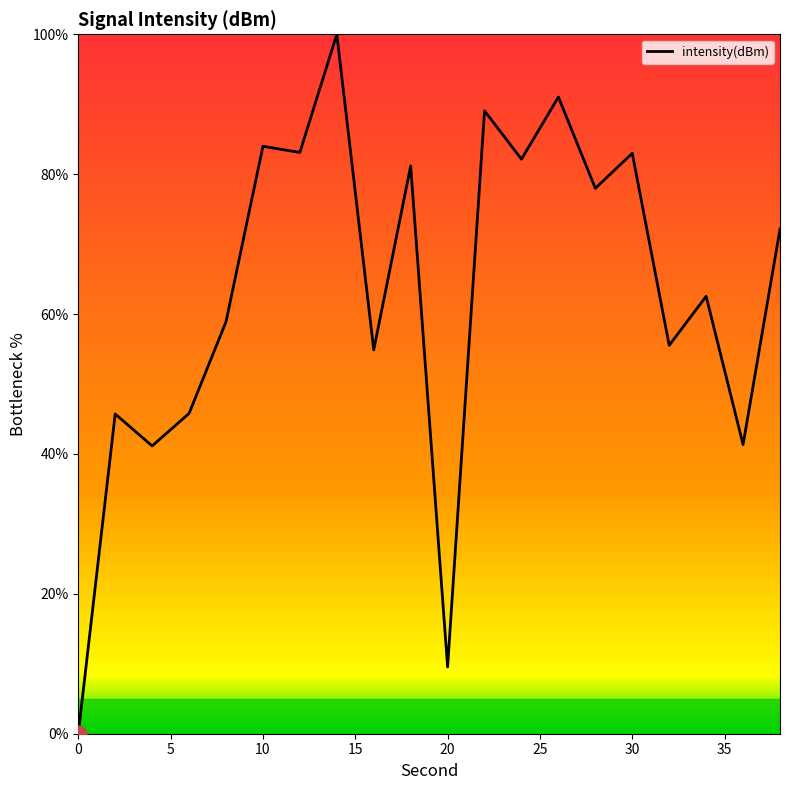

What is the maximum value shown in the chart?

100.0